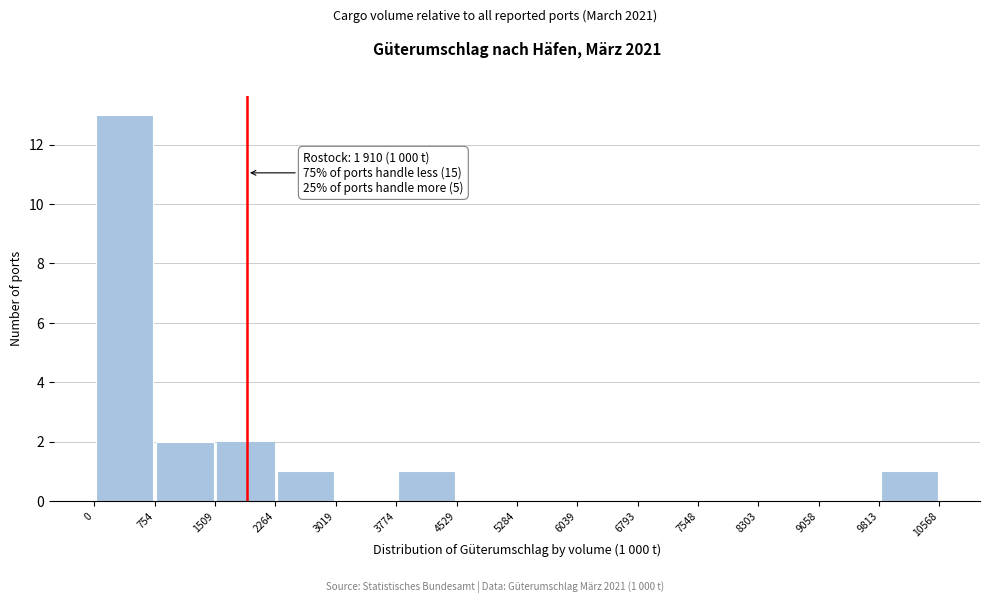

Over which range of the x-axis is the bar tallest?

0 to 754